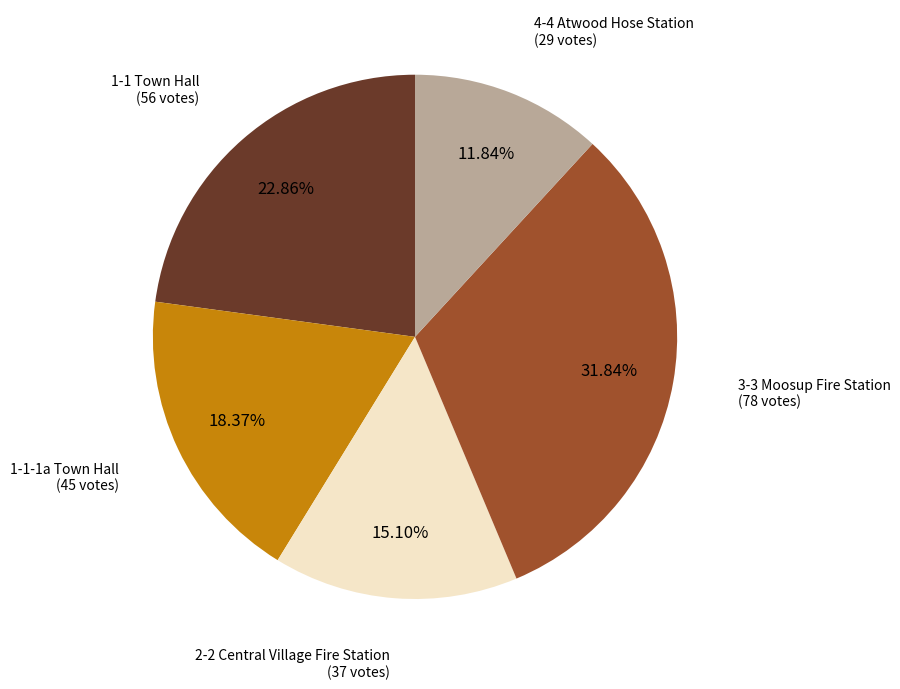

Is there any slice that represents more than half of the pie?

No